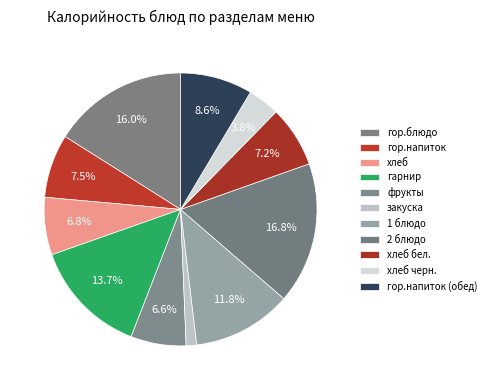

The гарнир slice represents 6% of the pie. True or false?

False